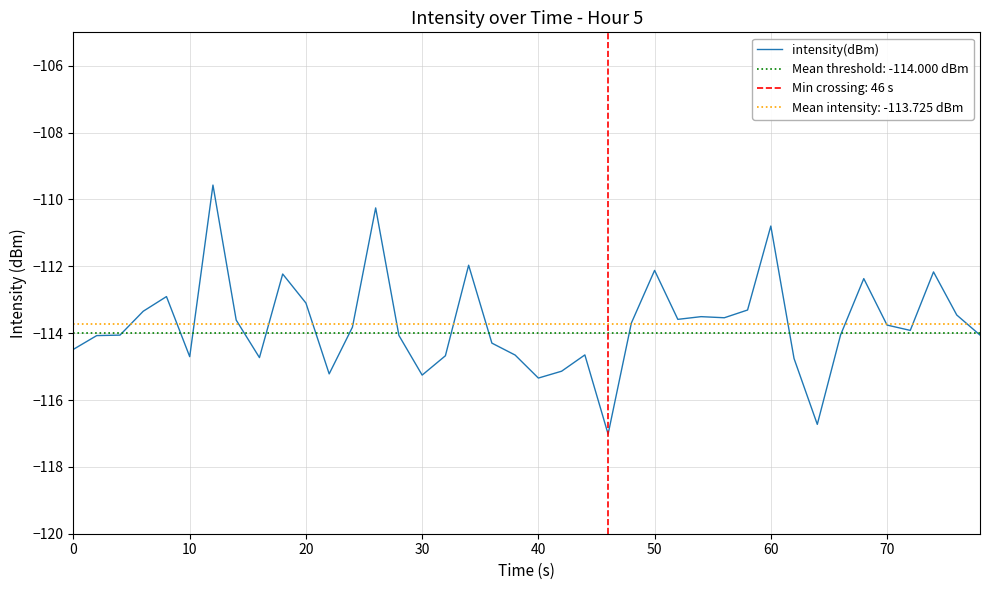

What is the minimum value shown in the chart?

-117.0